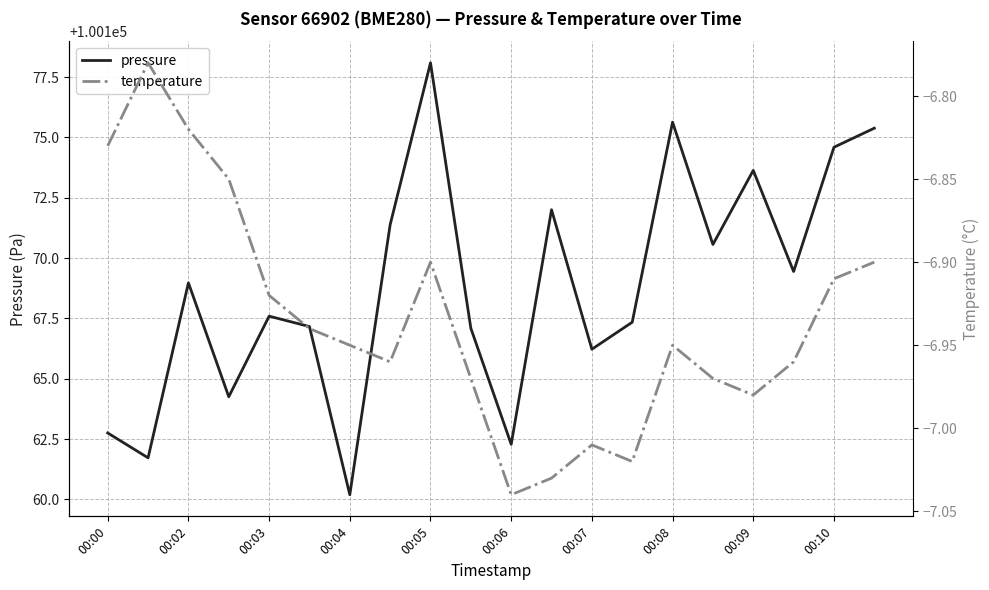

Is it true that pressure equals 100170.6 at 15?

True